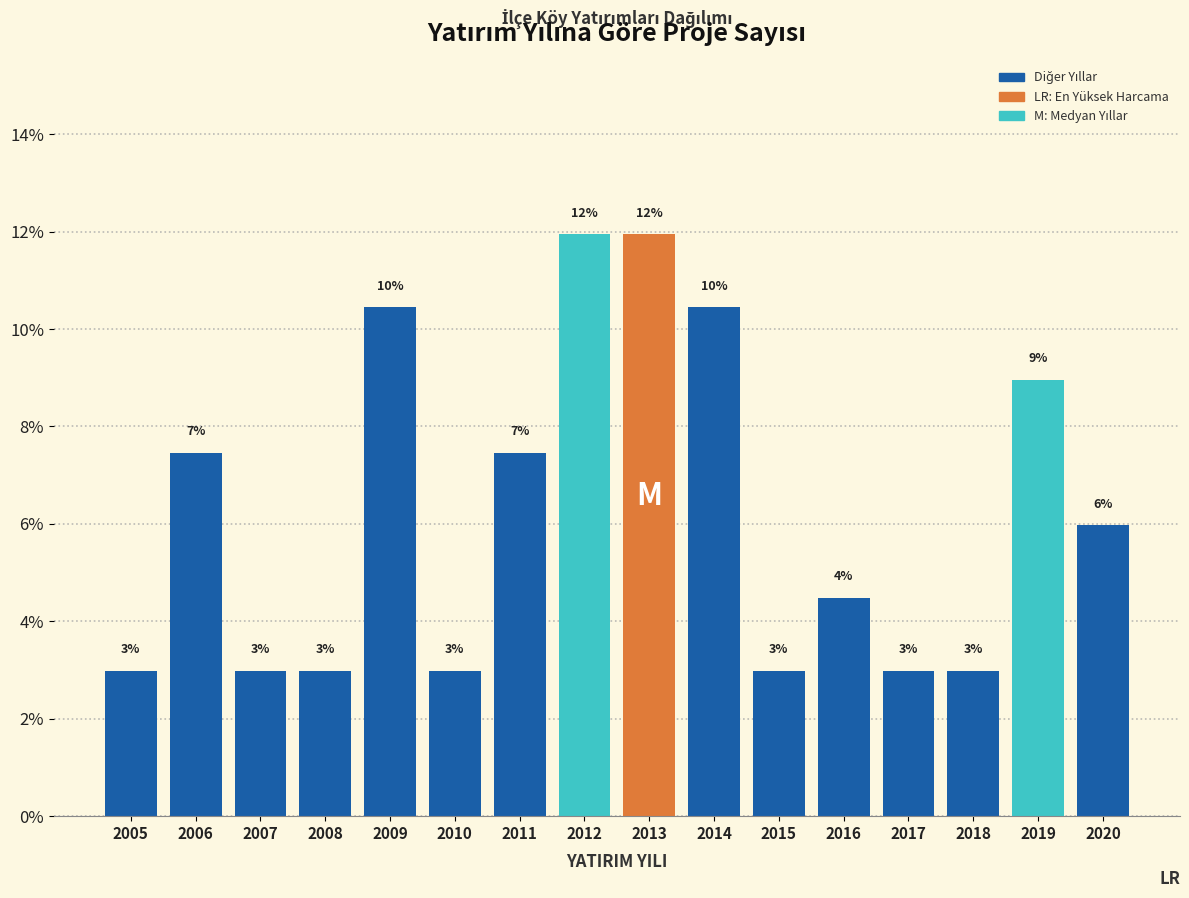

What is the difference between the second highest and second lowest values?

9.0